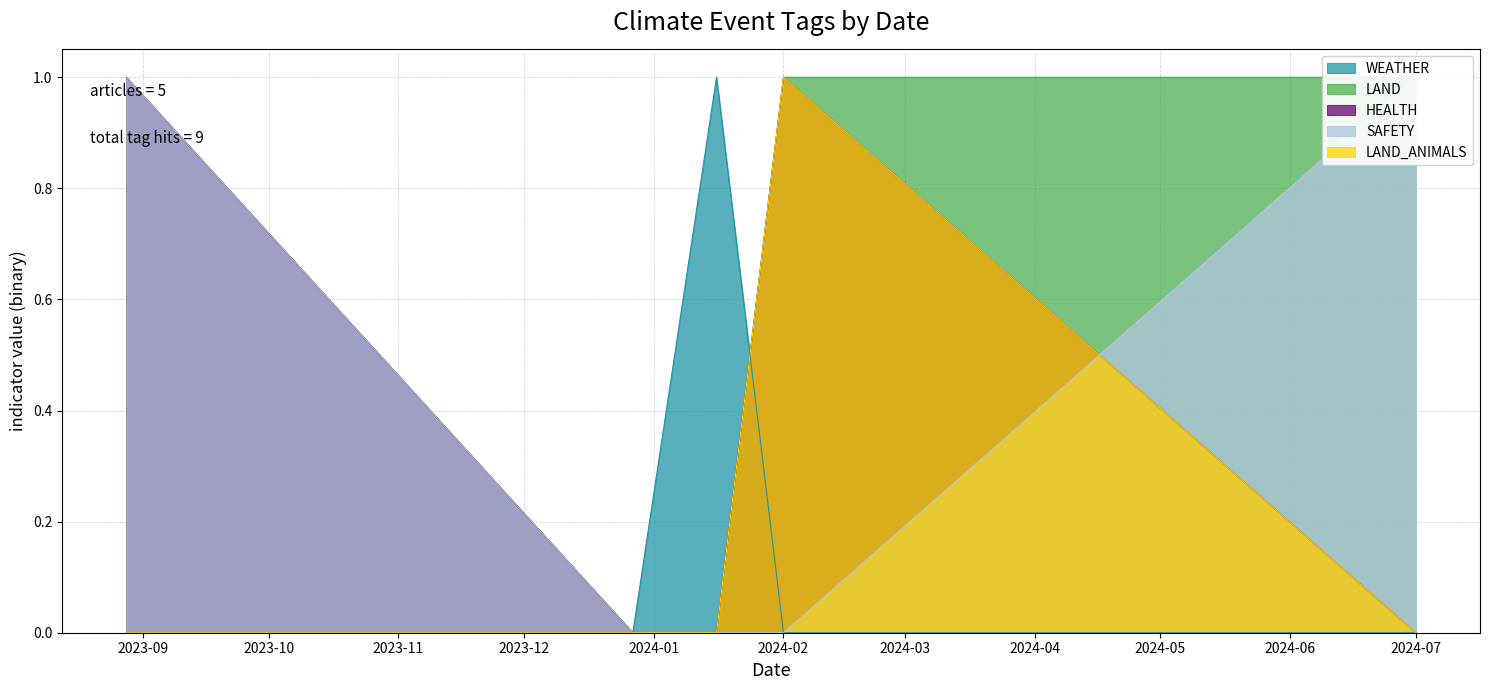

True or false: LAND_ANIMALS has more than 0 points higher than both neighbors.

True